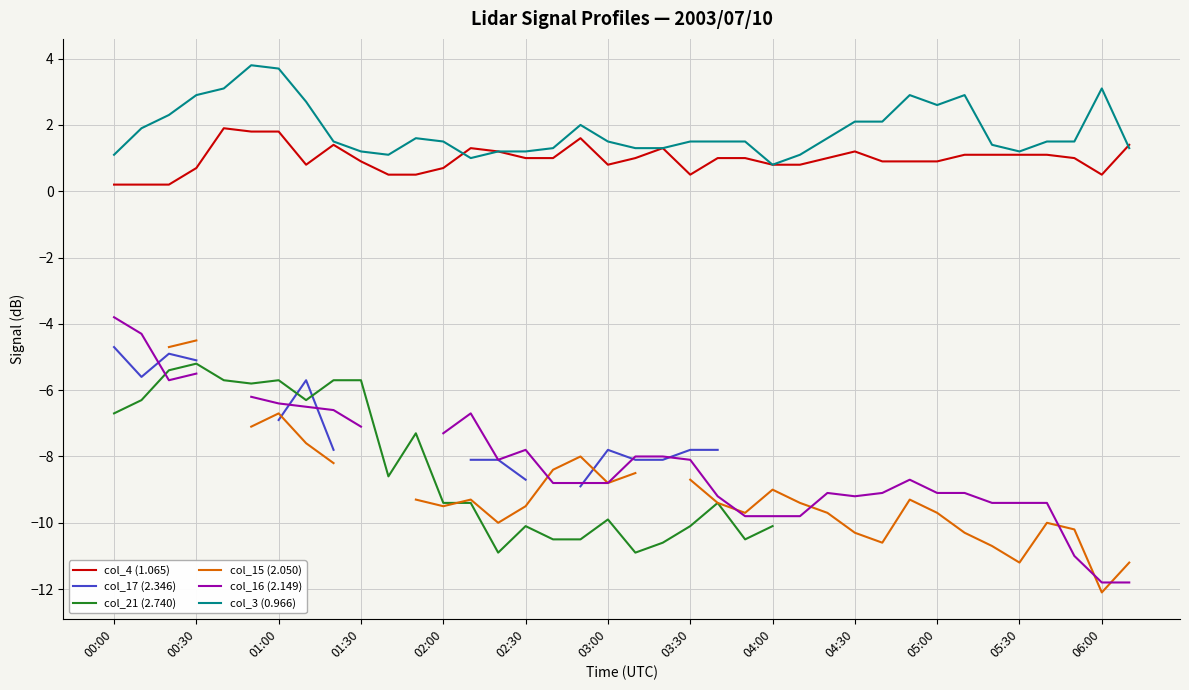

What is the lowest value of the col_3 (0.966) series?

0.8